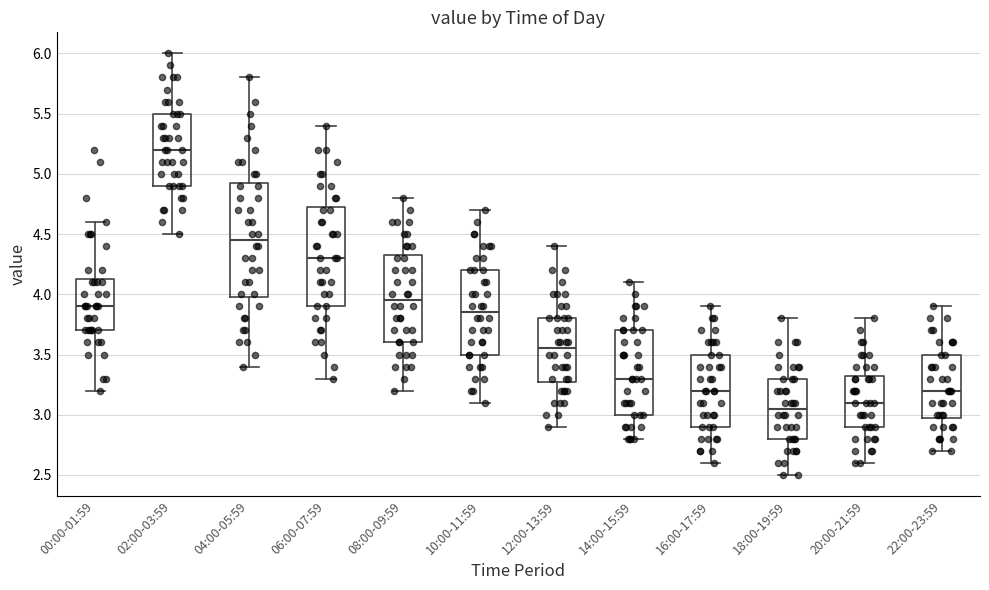

Where does the median line of the box for 18:00-19:59 sit on the y-axis? The values are not printed on the chart, so give them approximately, as read against the axis.

3.05